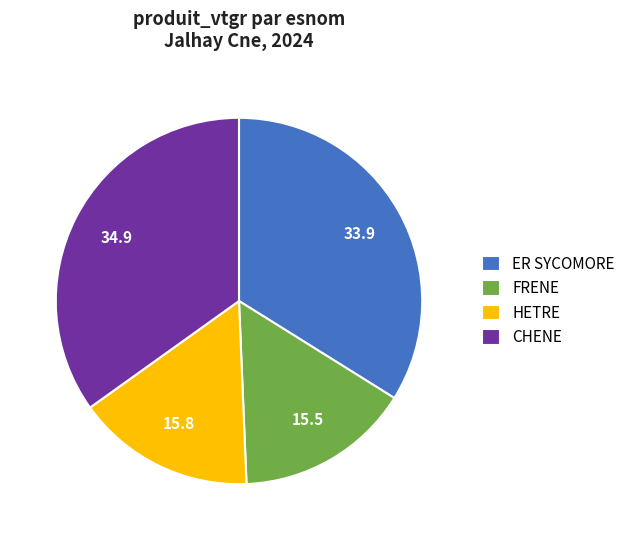

Do FRENE and HETRE together represent more than half of the pie?

No